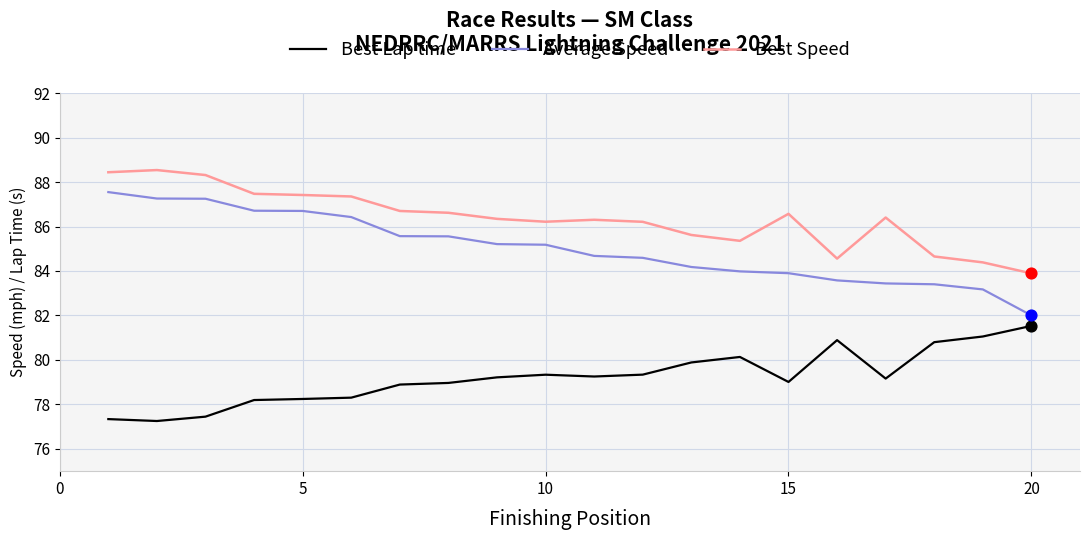

At how many categories does at least one series exceed 87?

6